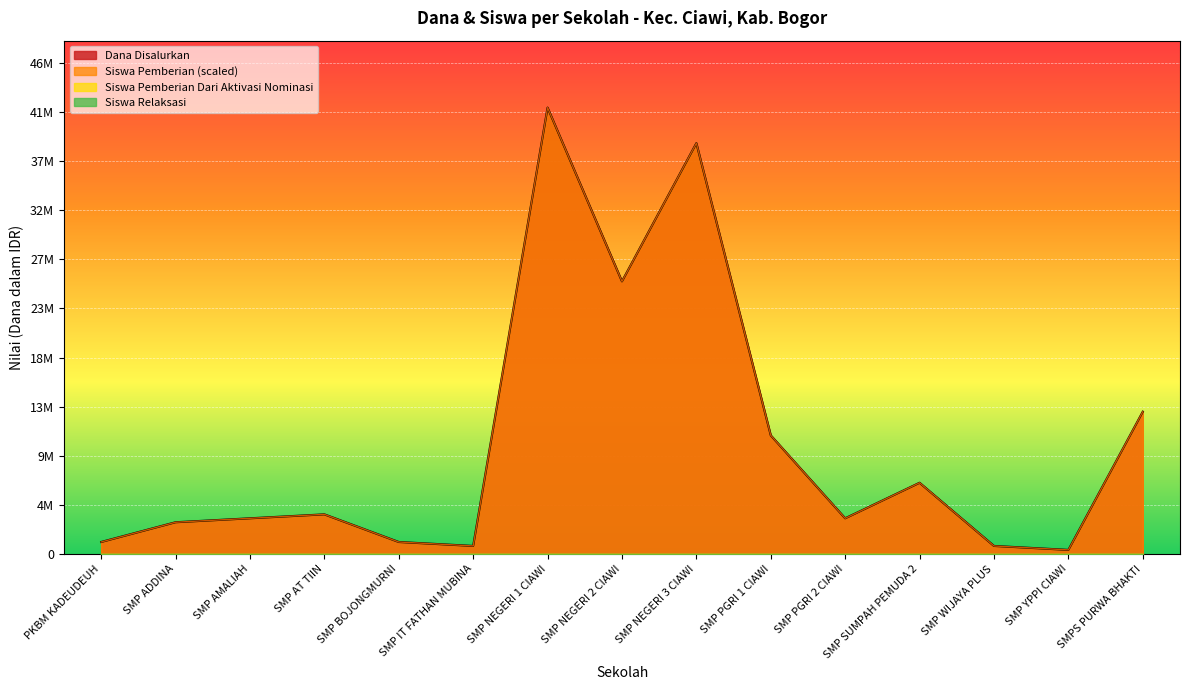

What is the difference between the maximum and second lowest values in the Siswa Pemberian series?

41625000